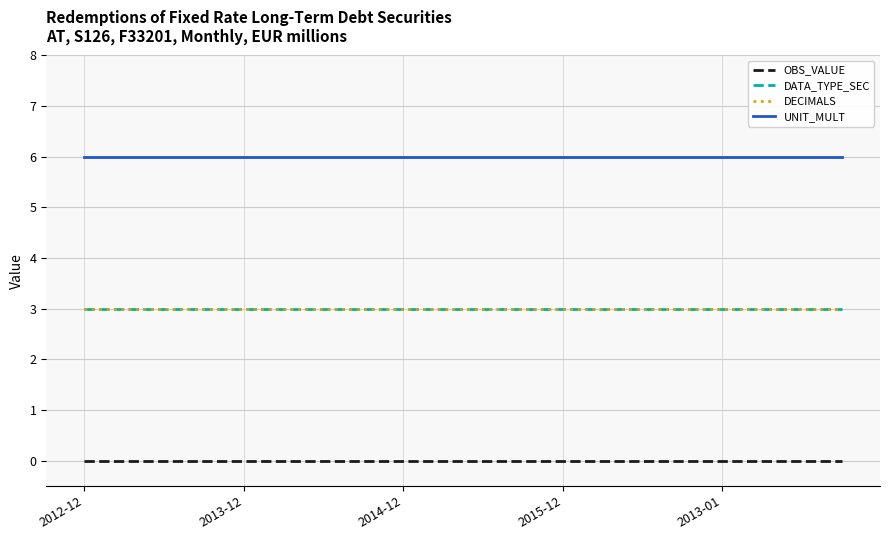

Is this an area chart (filled region under the line)?

No